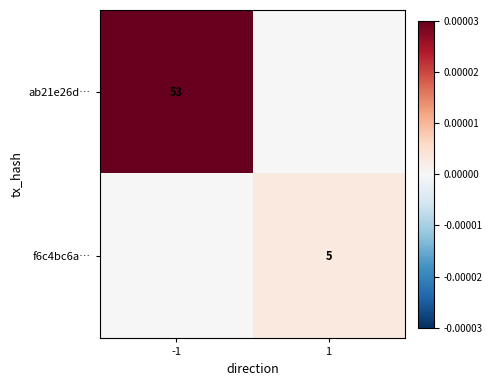

How many series are shown in this chart?

2